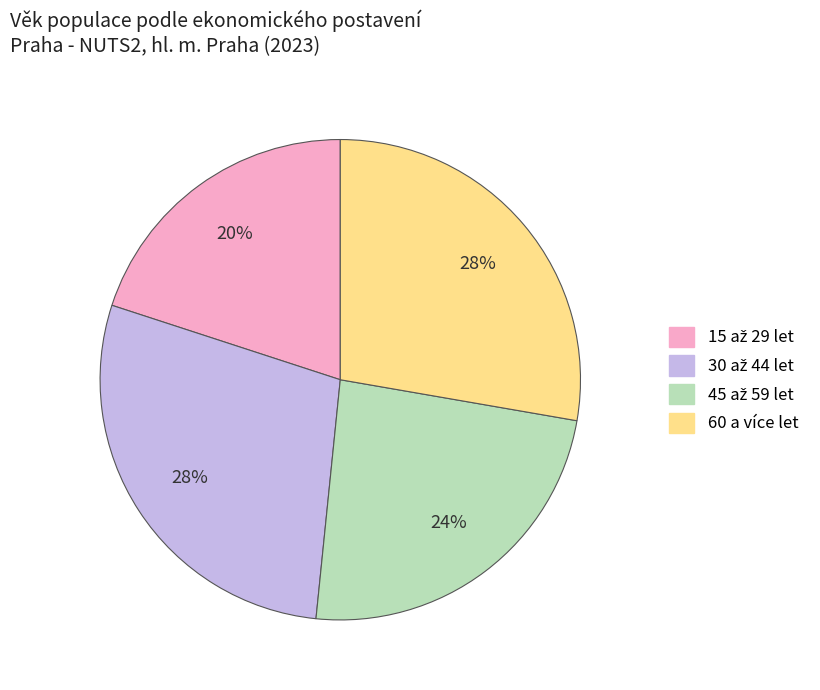

What percentage is the 60 a více let slice, to the nearest percent?

28%